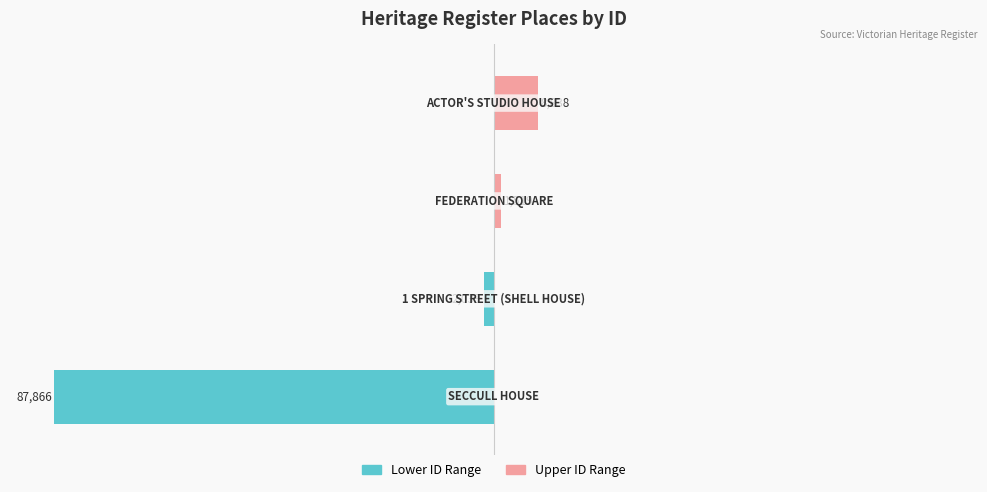

True or false: Upper ID Range has a value of 0.0 at 1.

True